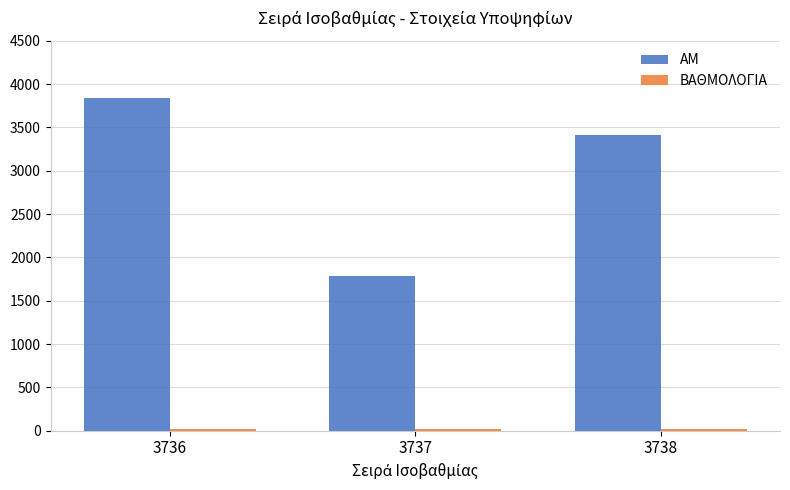

List the labels in order of ΑΜ value, smallest first.

3737, 3738, 3736